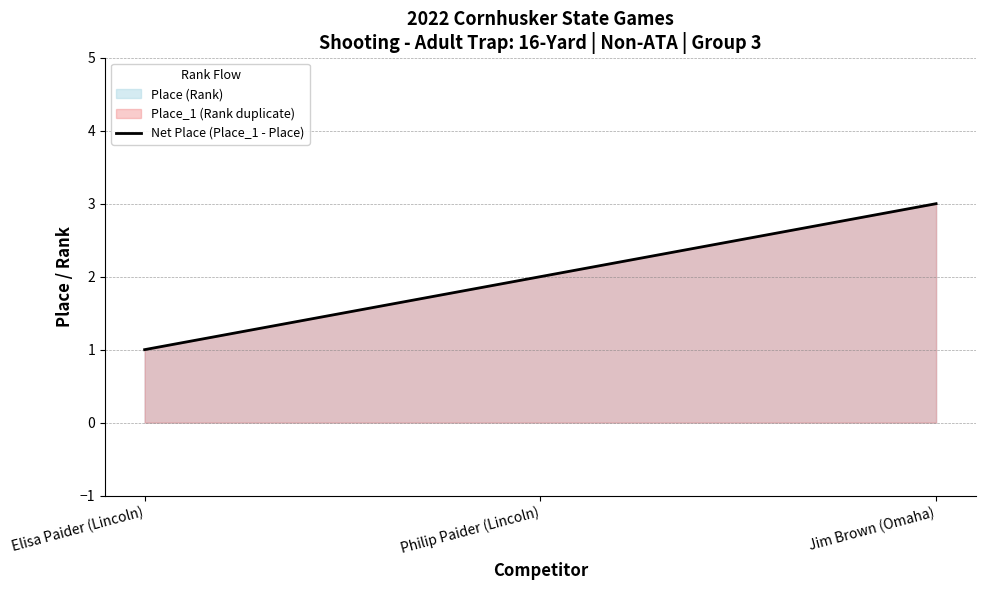

True or false: the data shows 3 at Jim Brown (Omaha).

True